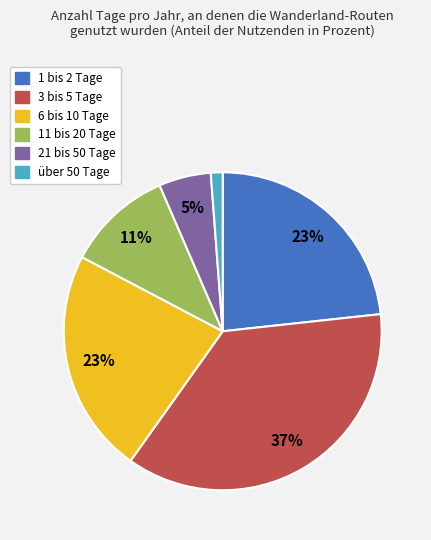

Is there any slice that represents more than half of the pie?

No